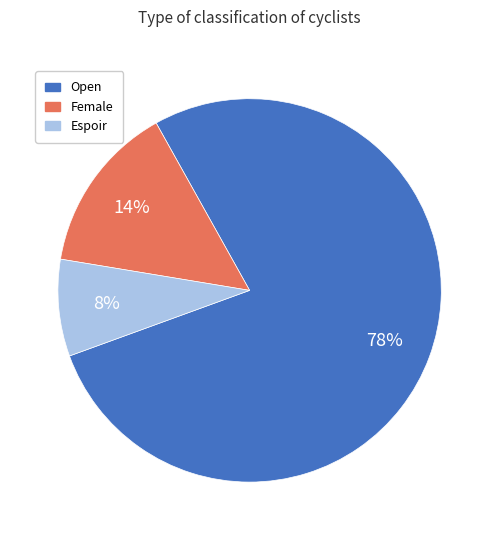

Does any single category account for the majority?

Yes